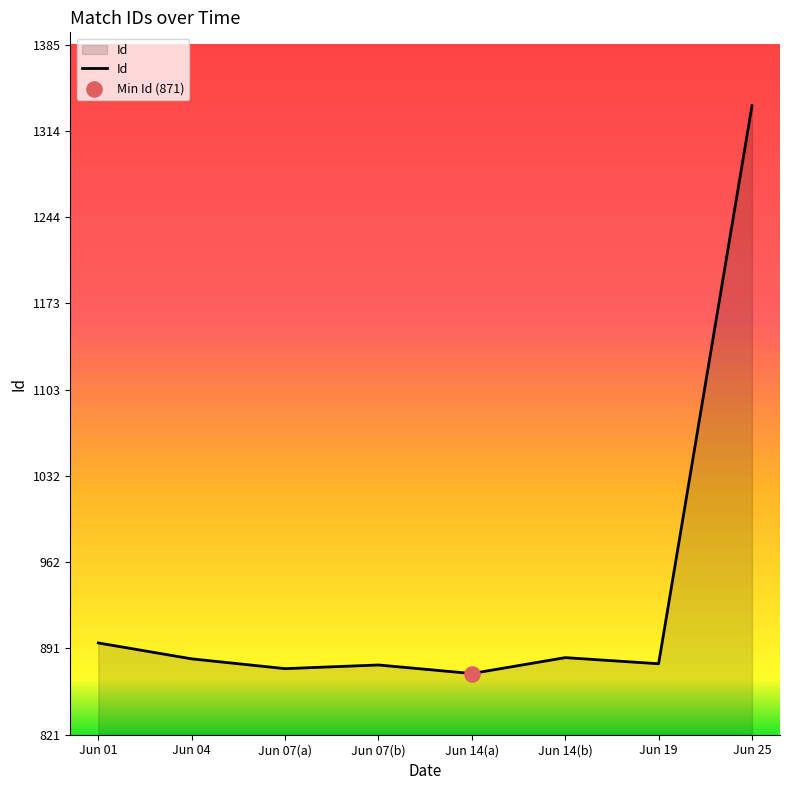

What is the change in value from Jun 01 to Jun 07(b)?

-18